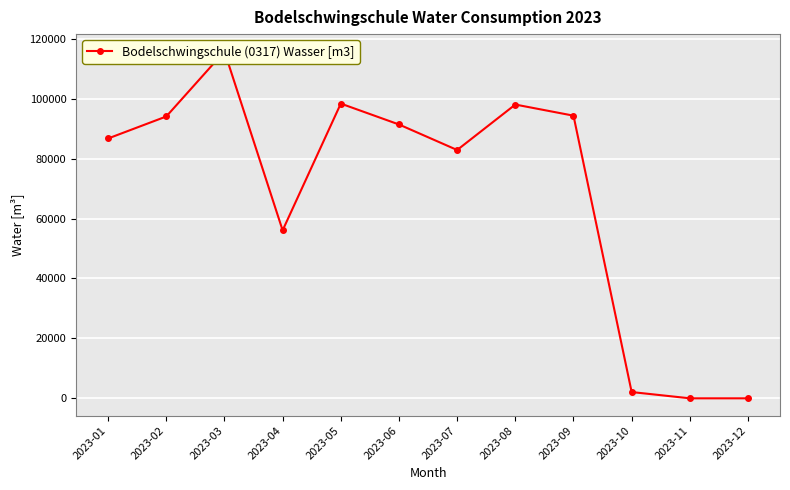

How many values are above zero?

10